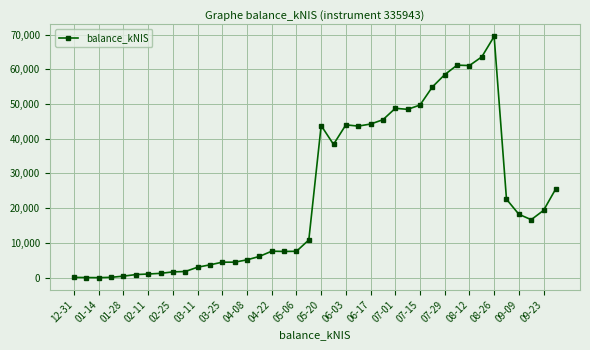

How many lines are shown in the chart?

1